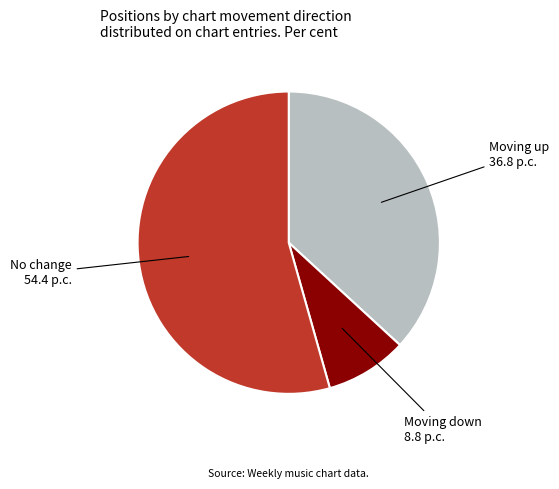

Does any single category account for the majority?

Yes